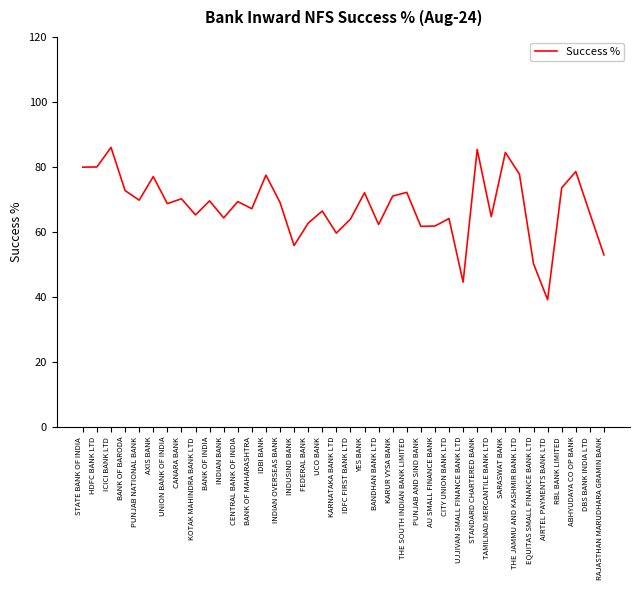

Where is the first local maximum?

ICICI BANK LTD